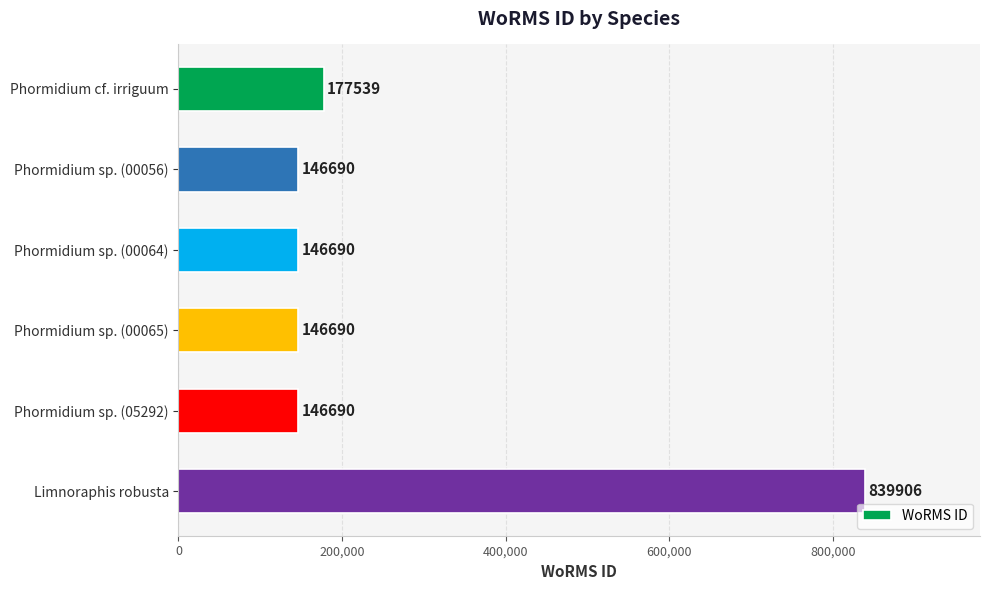

What is the label of the 4th bar from the top?

Phormidium sp. (00065)